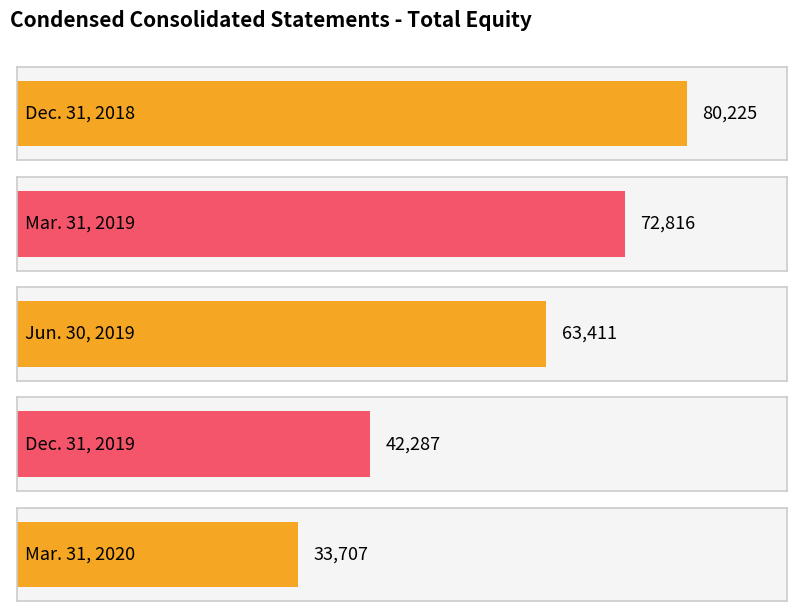

What is the change in value from Dec. 31, 2018 to Mar. 31, 2019?

-7409